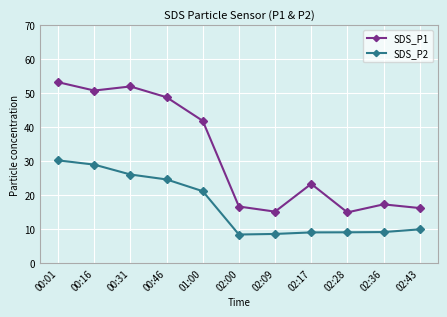

Which series changed the most between 00:16 and 02:43?

SDS_P1